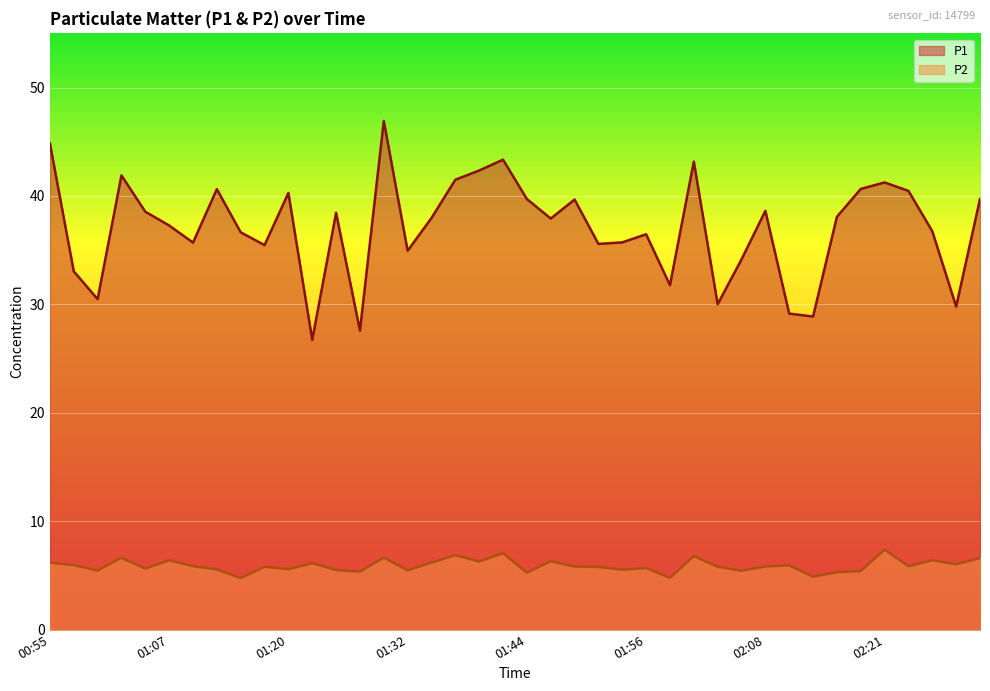

At which label does P2 reach its peak?

02:21